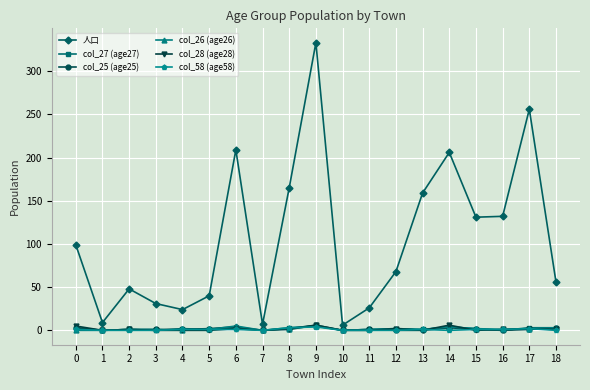

Is the value of col_27 (age27) at 17 greater than the value of col_58 (age58) at 11?

Yes